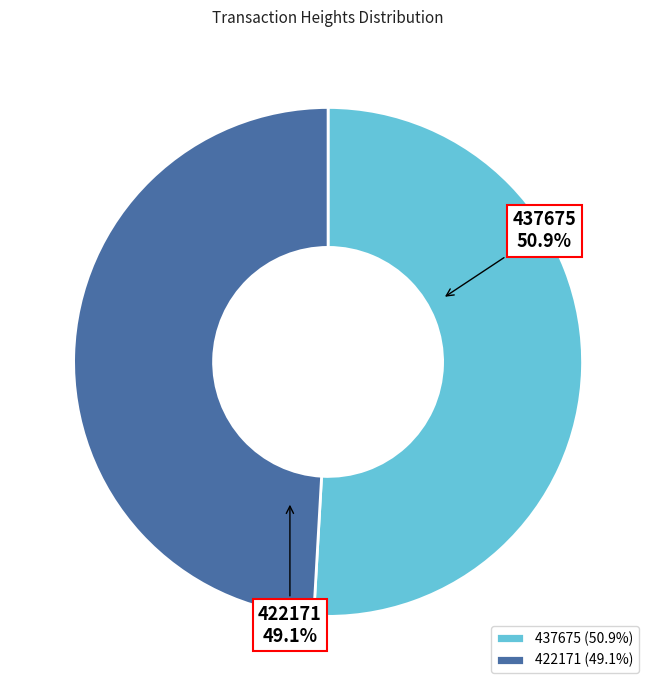

Is the sum of 422171 and 437675 greater than half?

Yes